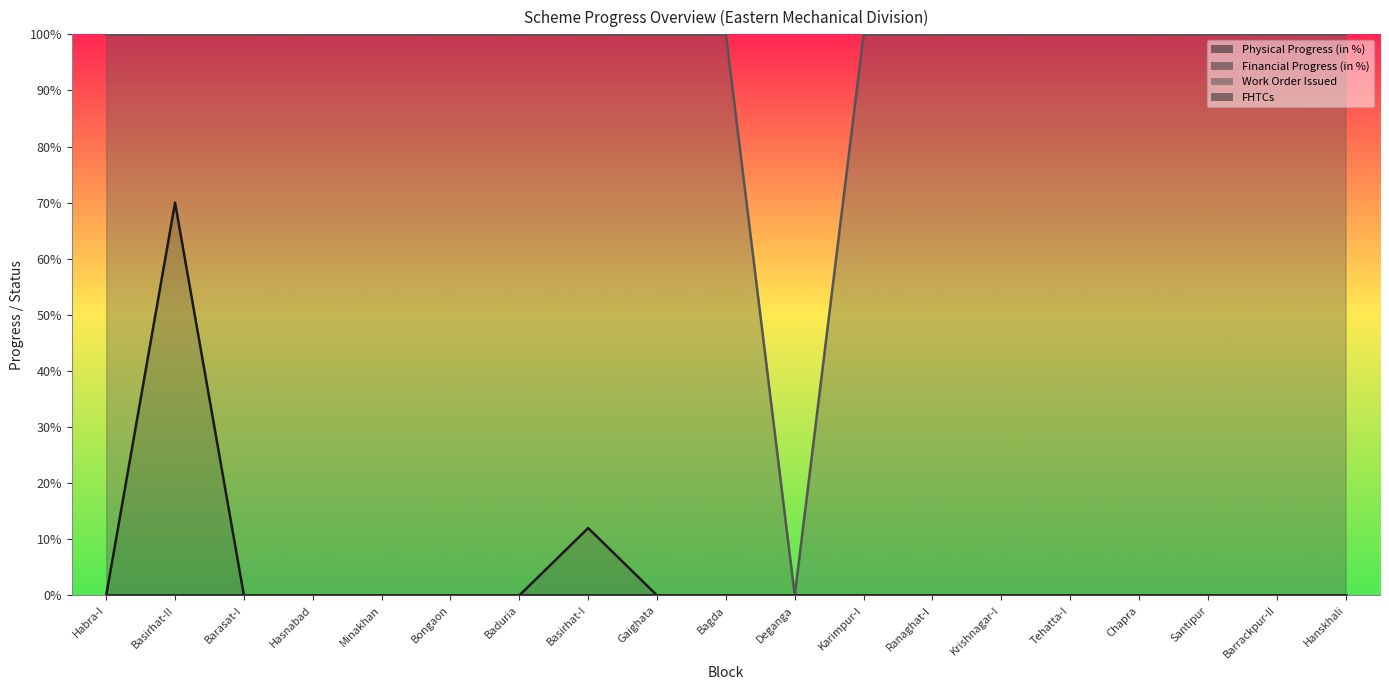

What position from the right is Bagda?

10